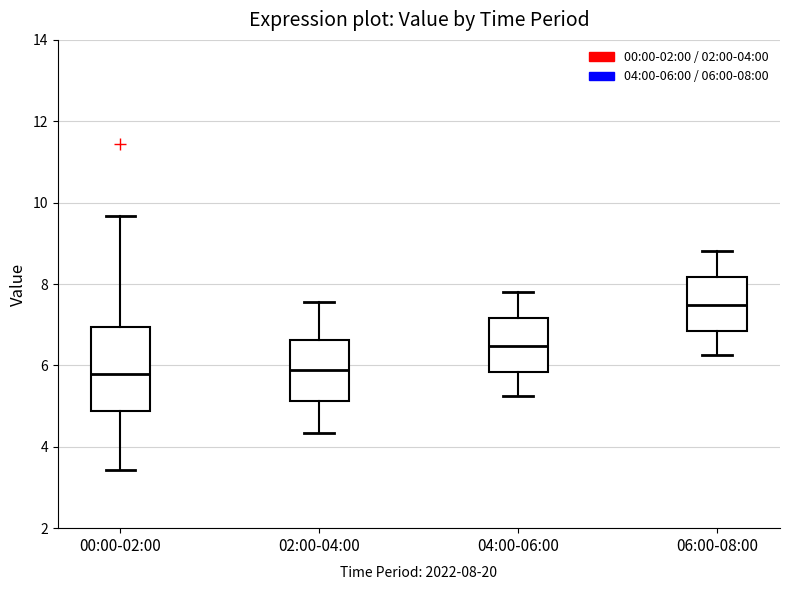

Which box has the highest median line?

06:00-08:00